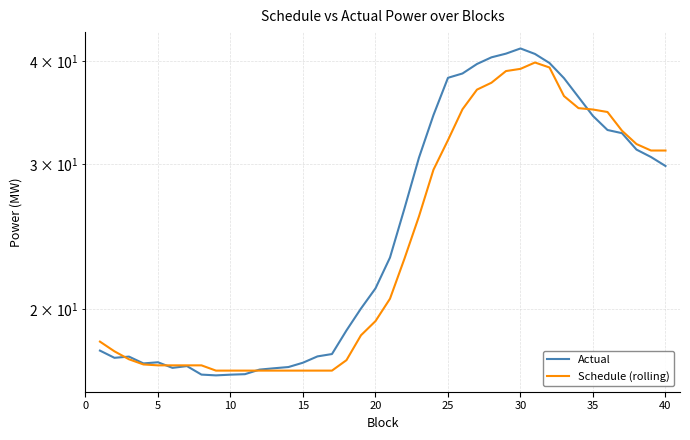

How many categories are shown in the chart?

40